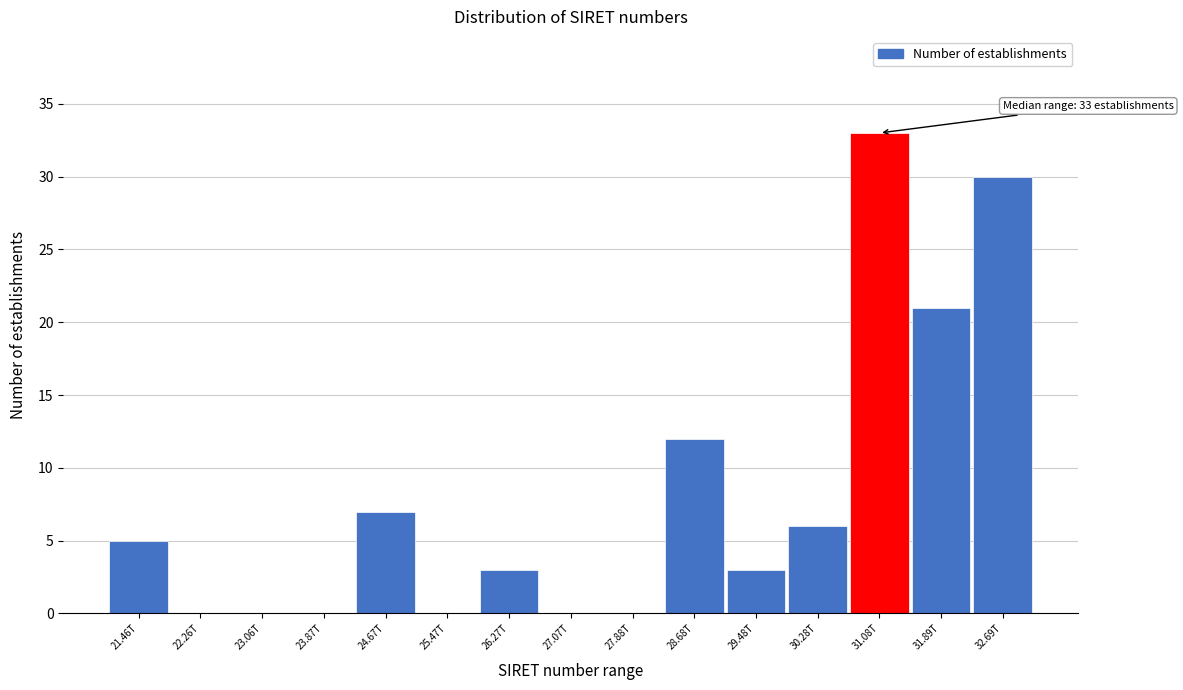

Reading right to left, transcribe all the data shown in this chart.

32.69T=30	31.89T=21	31.08T=33	30.28T=6	29.48T=3	28.68T=12	27.88T=0	27.07T=0	26.27T=3	25.47T=0	24.67T=7	23.87T=0	23.06T=0	22.26T=0	21.46T=5